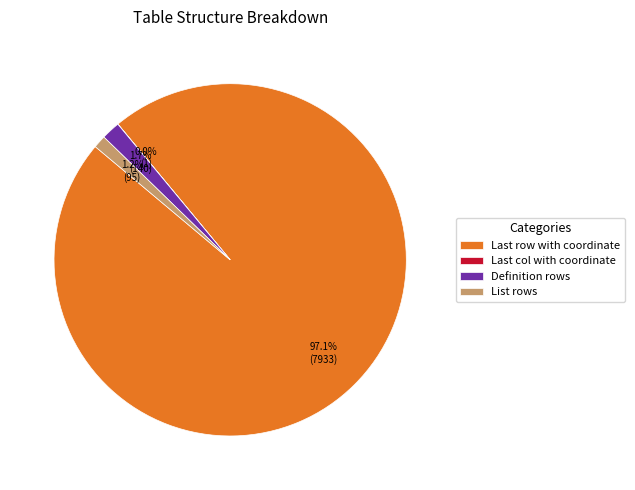

Does Definition rows account for over 50% of the chart?

No